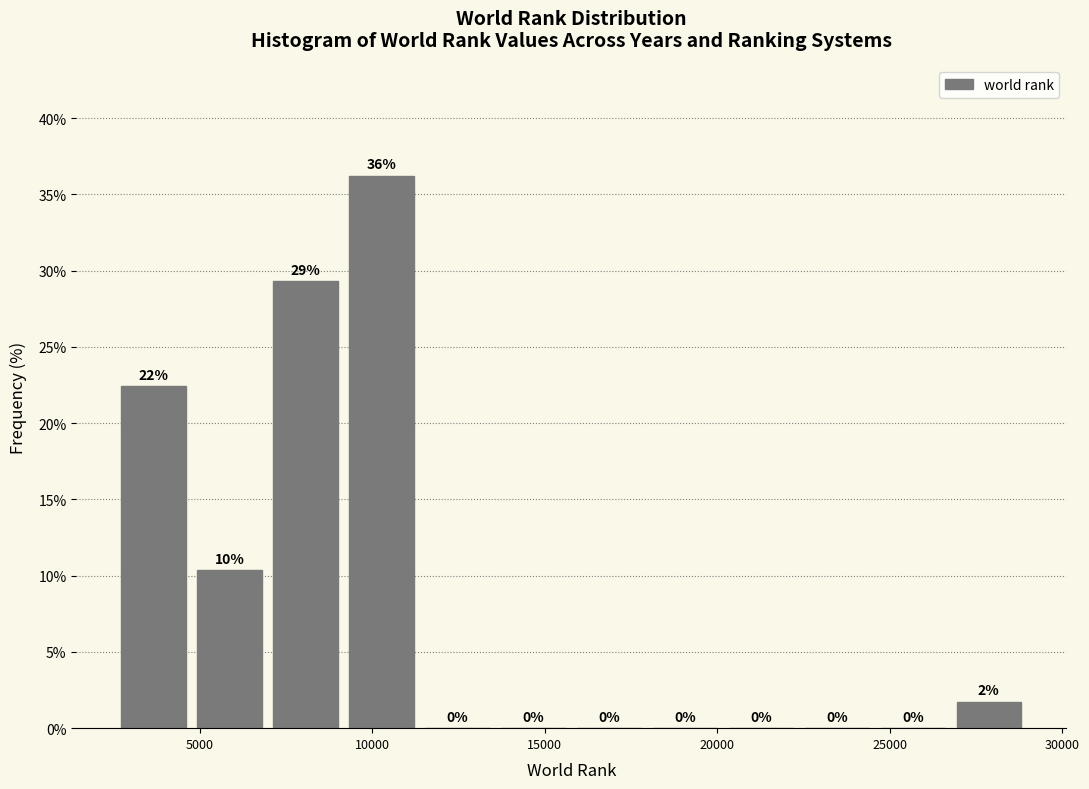

Over which range of the x-axis is the bar tallest?

9000 to 11500